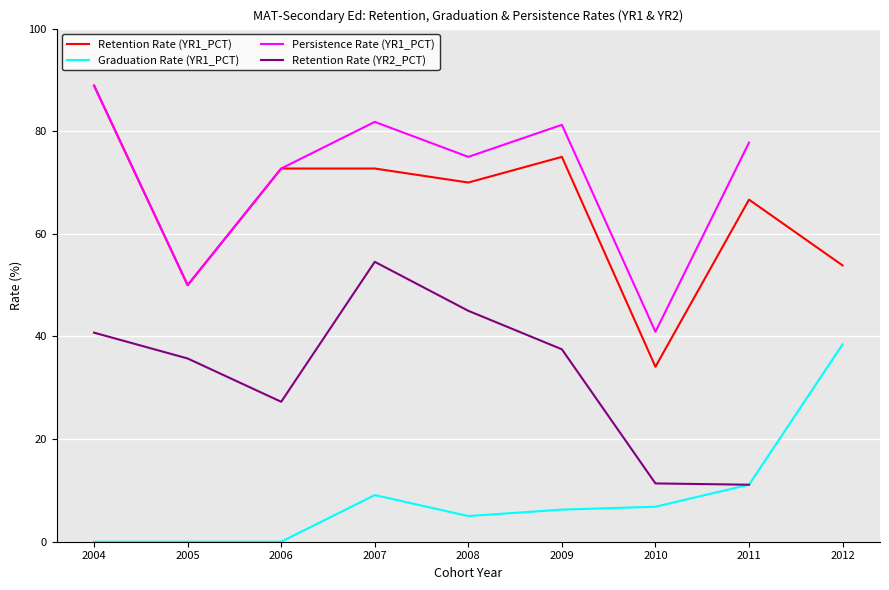

Which series has the largest total across all categories?

Retention Rate (YR1_PCT)